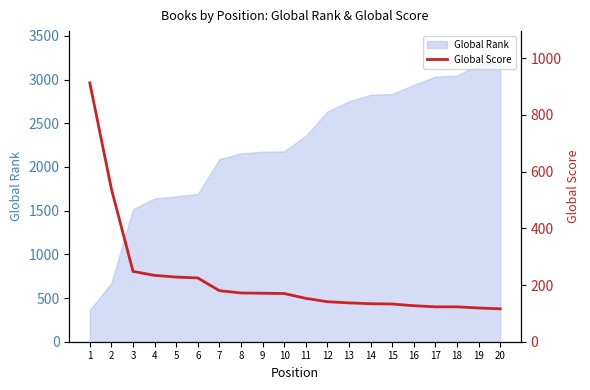

At which category does the chart reach its peak across all series?

1